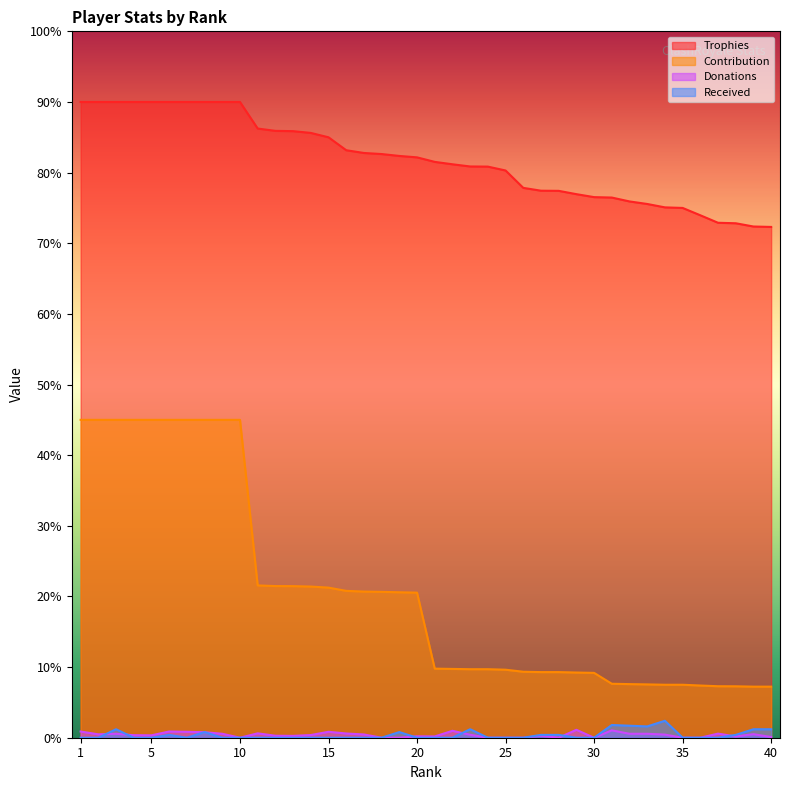

Count the number of data series in this chart.

4